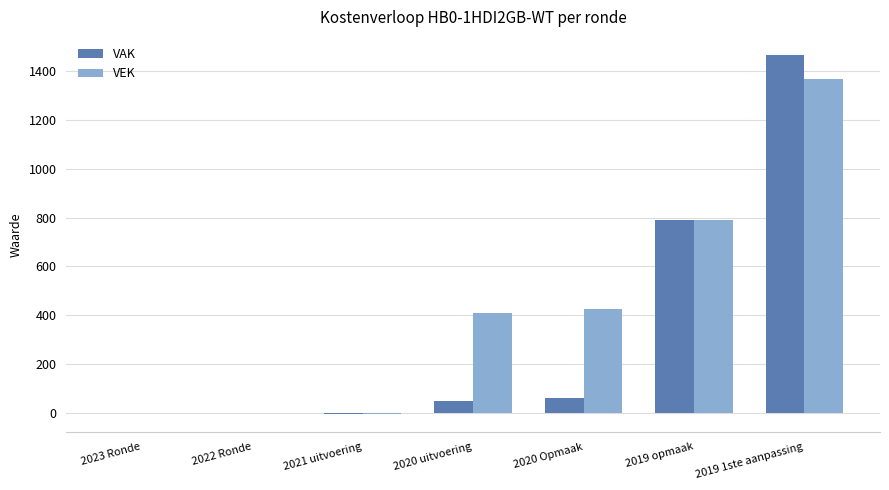

What is the sum of the VAK values at 2022 Ronde and 2020 Opmaak?

61